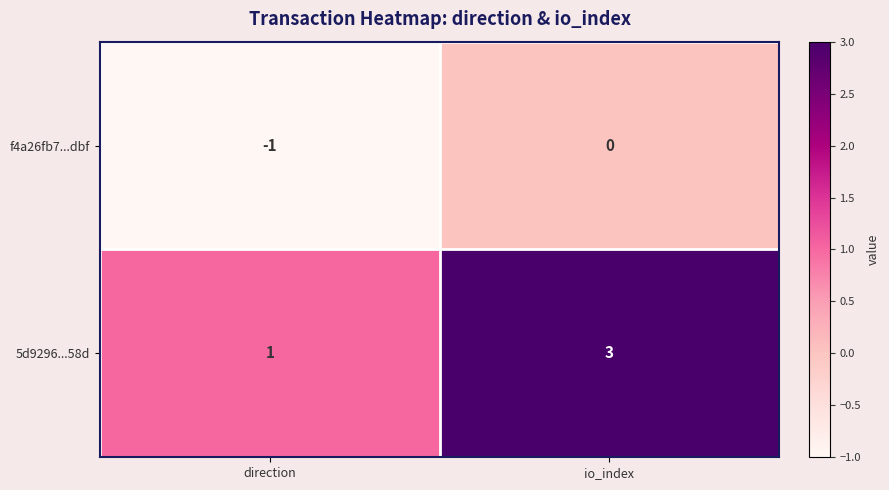

At which label is f4a26fb7...dbf closest to 0?

io_index